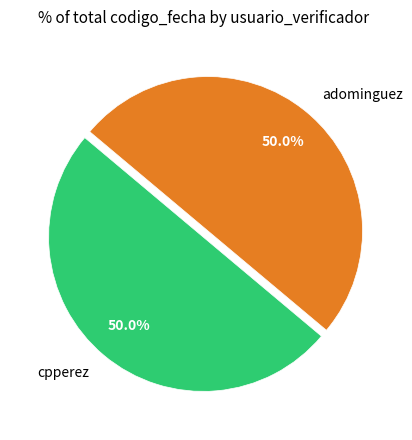

Is the sum of adominguez and cpperez greater than half?

Yes